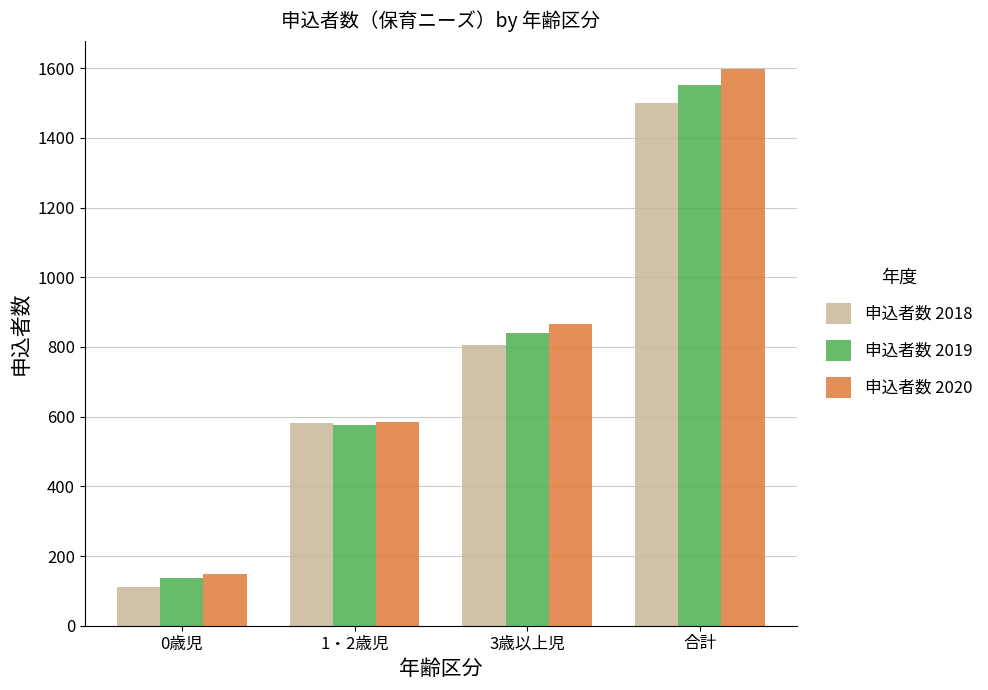

The value of 申込者数 2018 at 0歳児 is 112. True or false?

True